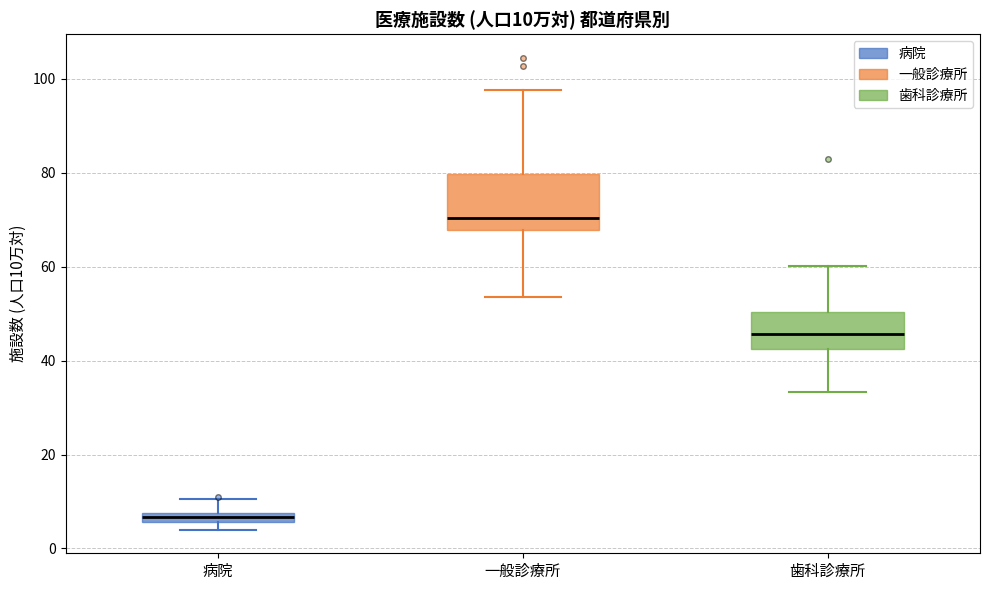

Which box's median line is the lowest?

病院